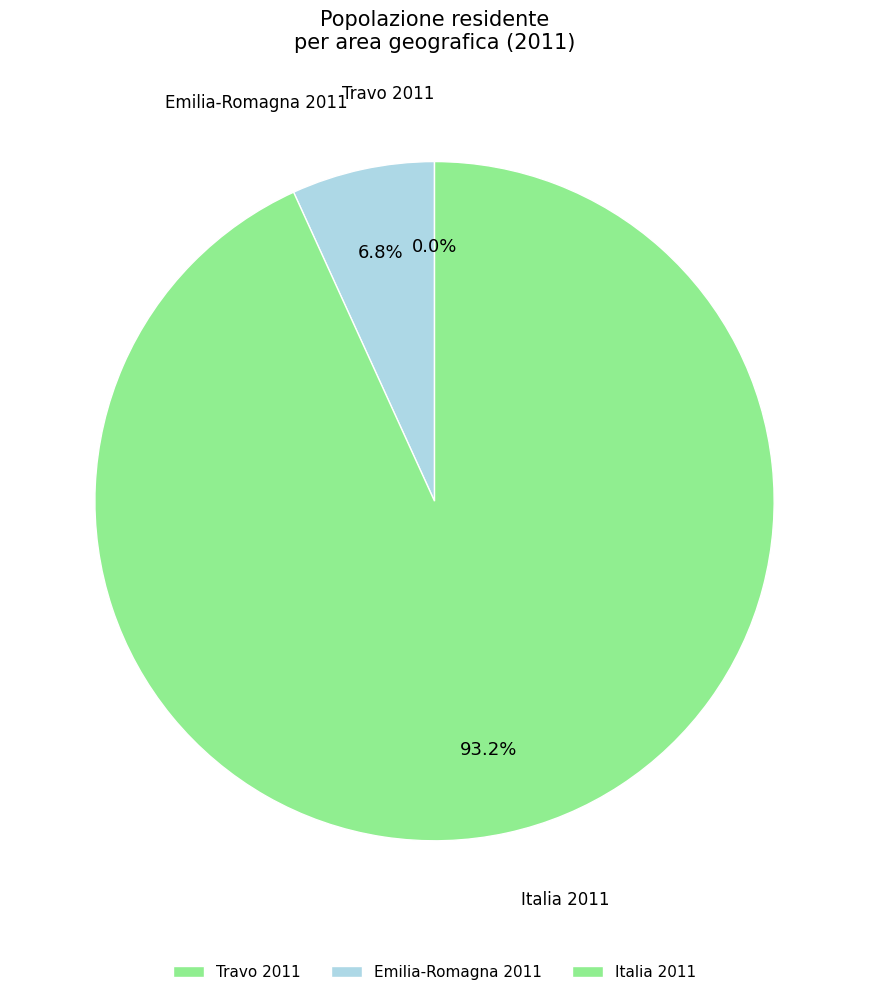

Which slice is the largest?

Italia 2011